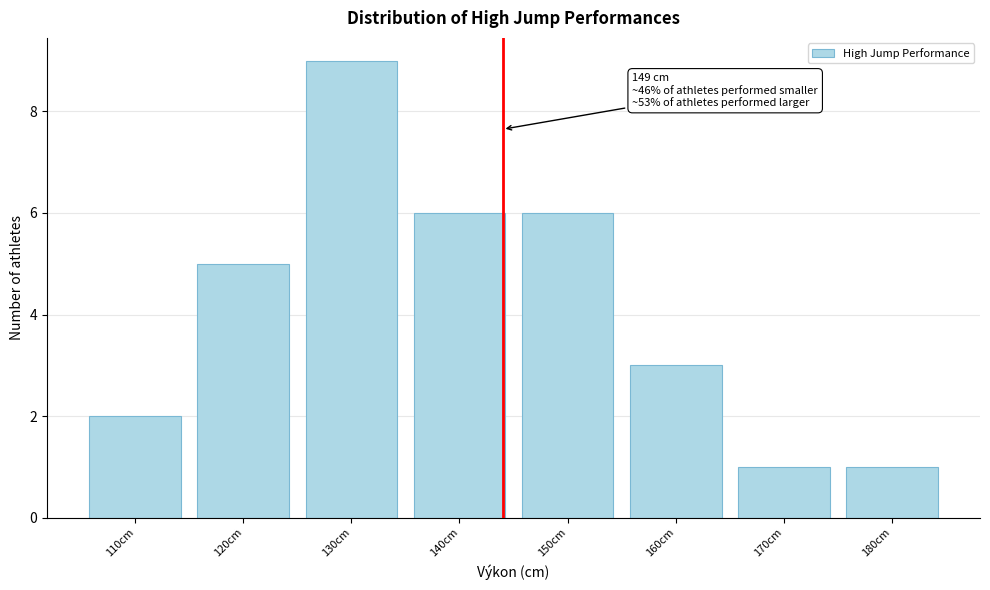

Reading left to right, what are all the values shown in this chart?

2	5	9	6	6	3	1	1